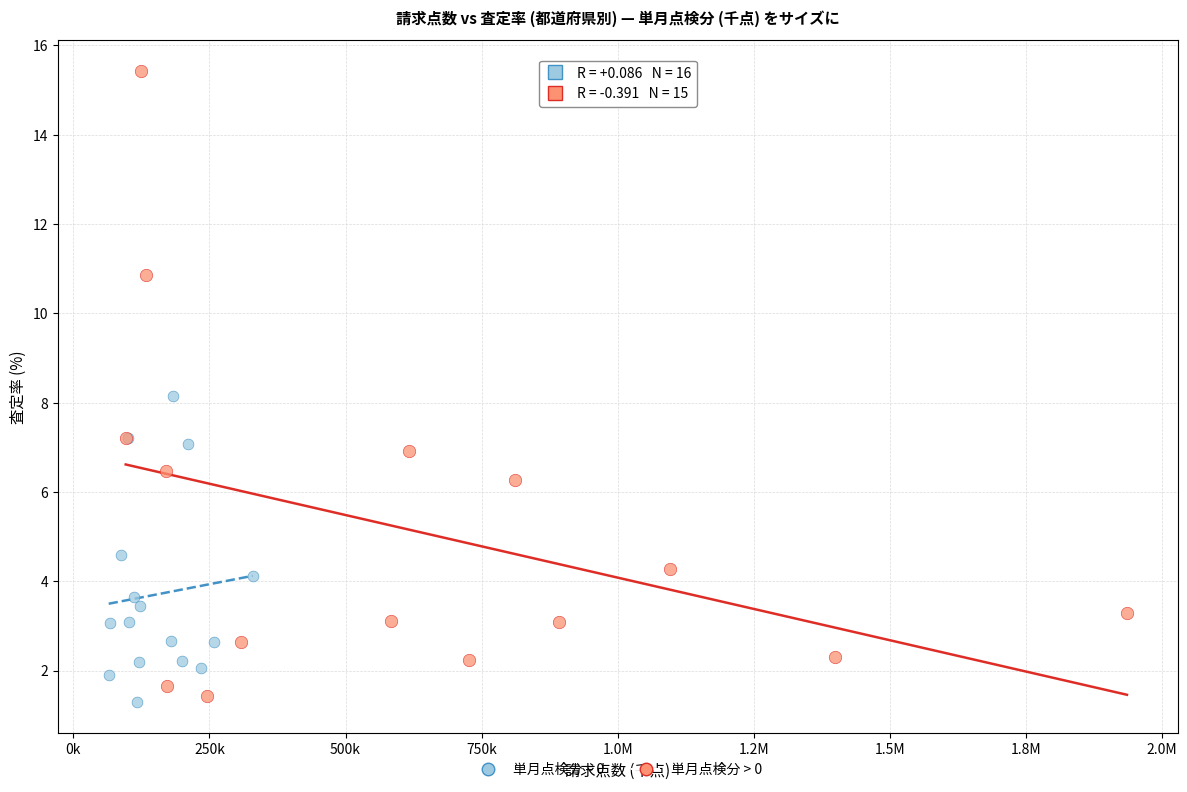

Which series has the widest spread of Y values?

単月点検分 > 0